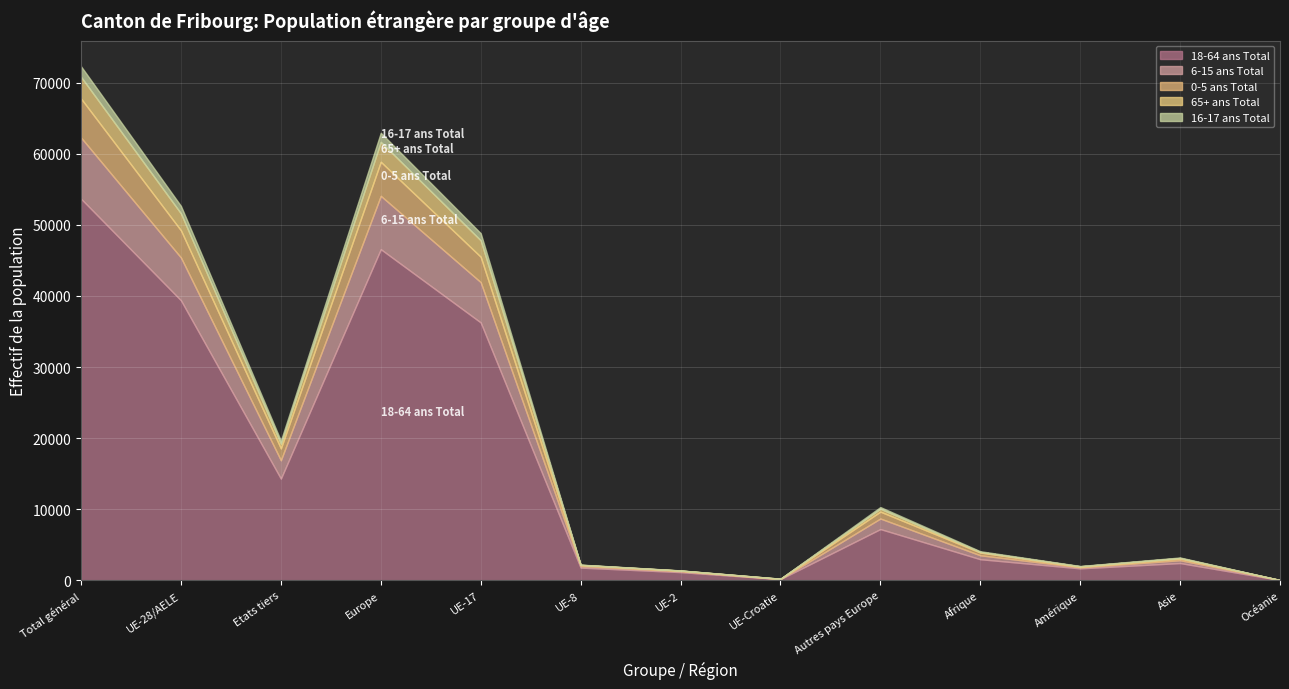

Rank the series at Total général from lowest to highest value.

16-17 ans Total, 65+ ans Total, 0-5 ans Total, 6-15 ans Total, 18-64 ans Total